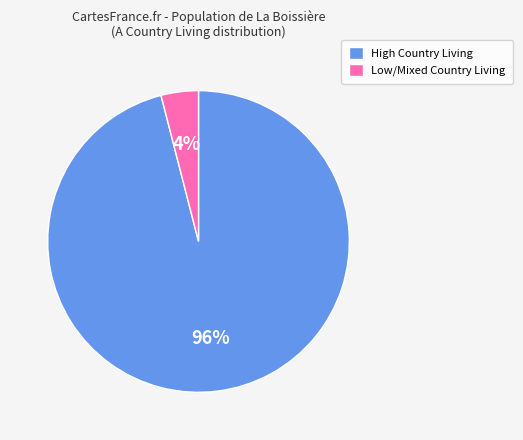

How many segments does this pie chart have?

2